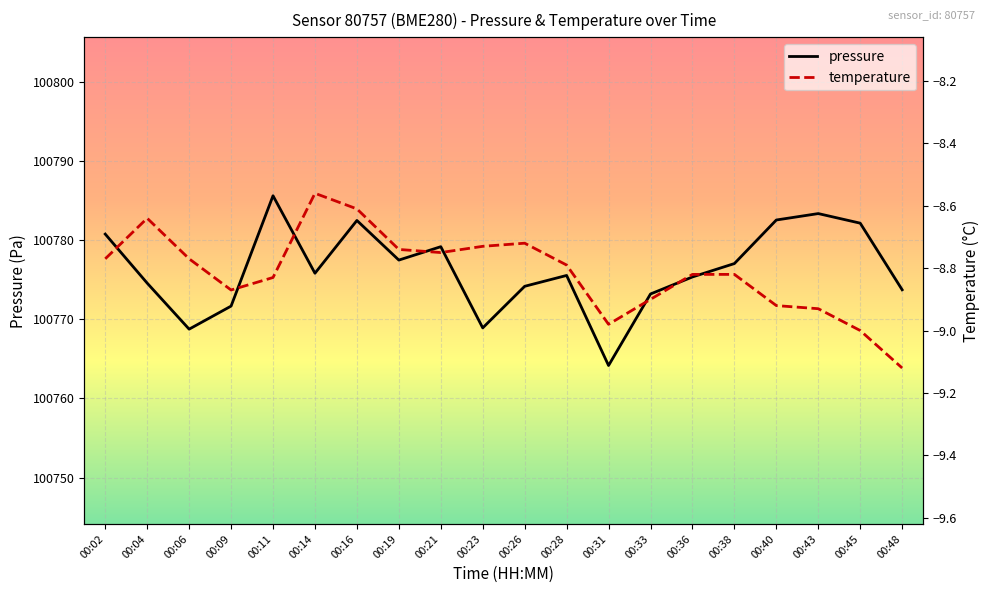

Which series changed the most between 00:14 and 00:43?

pressure